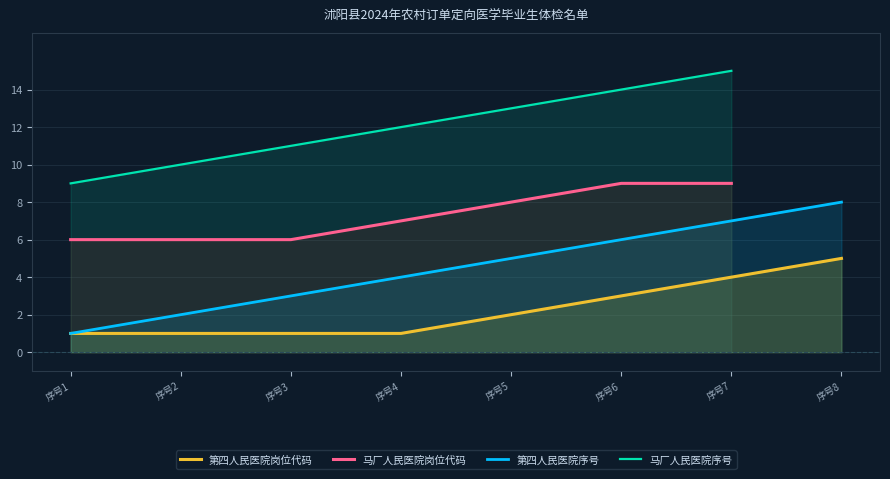

At which label does 第四人民医院序号 first exceed 5?

序号6